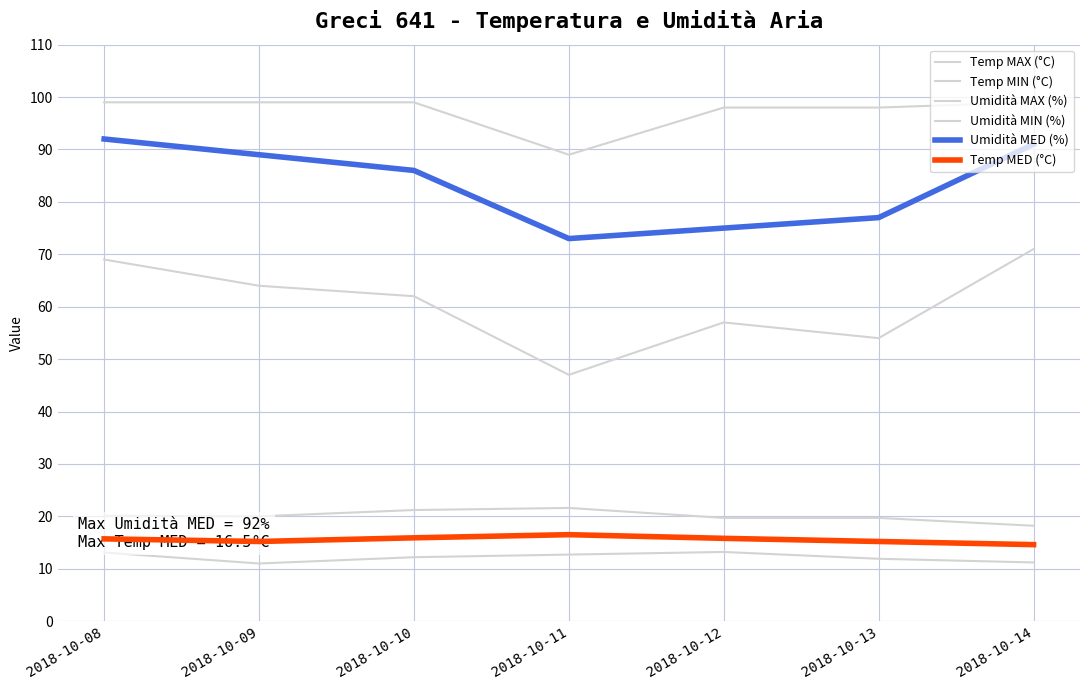

Does the chart have visible grid lines?

Yes